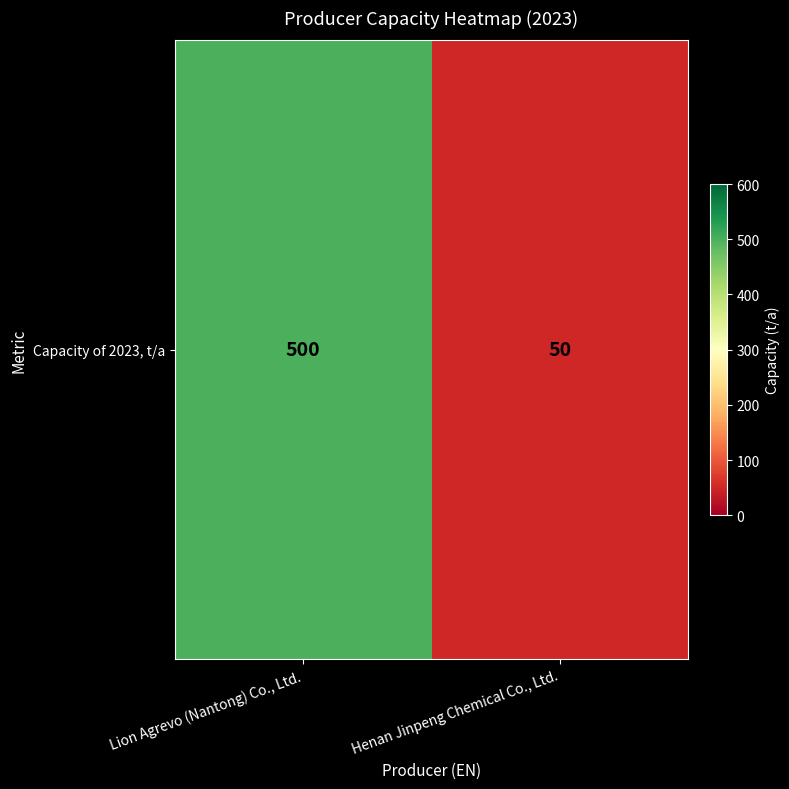

What is the difference between the values at Henan Jinpeng Chemical Co., Ltd. and Lion Agrevo (Nantong) Co., Ltd.?

450